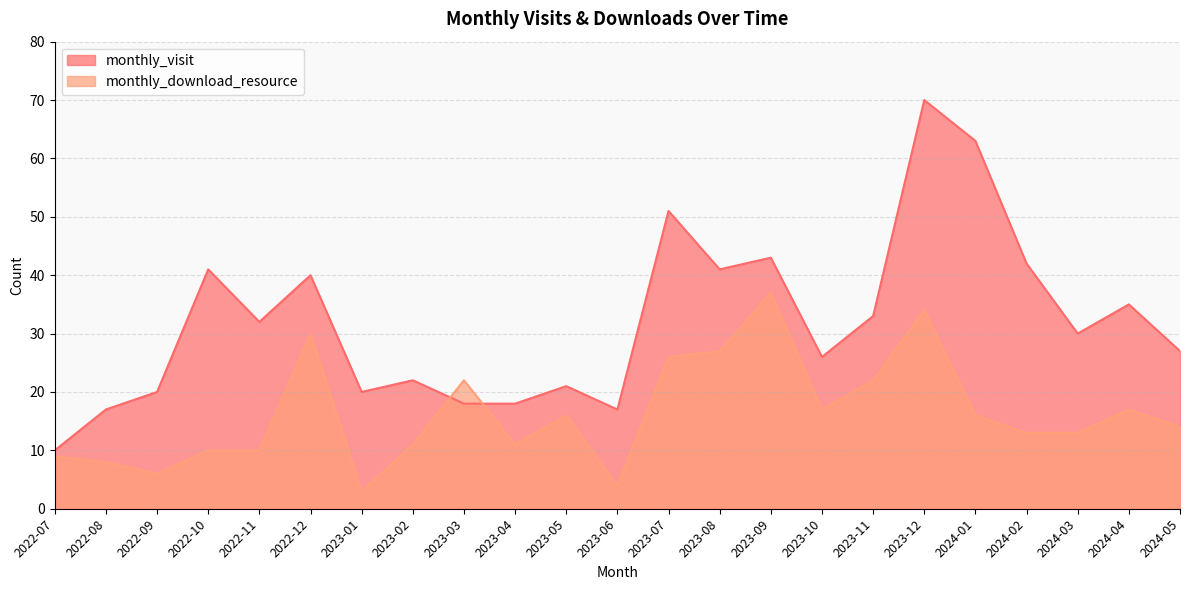

What is the label of the 6th point from the right?

2023-12